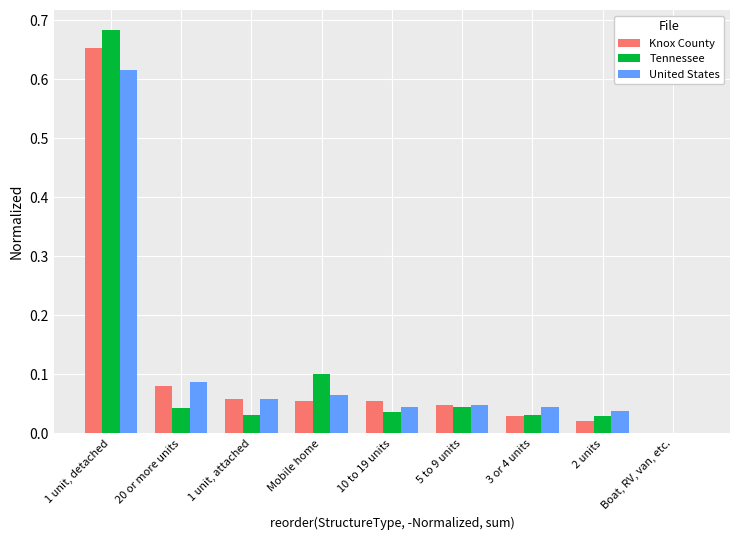

Is it true that Knox County equals 1.1 at 1 unit, detached?

False